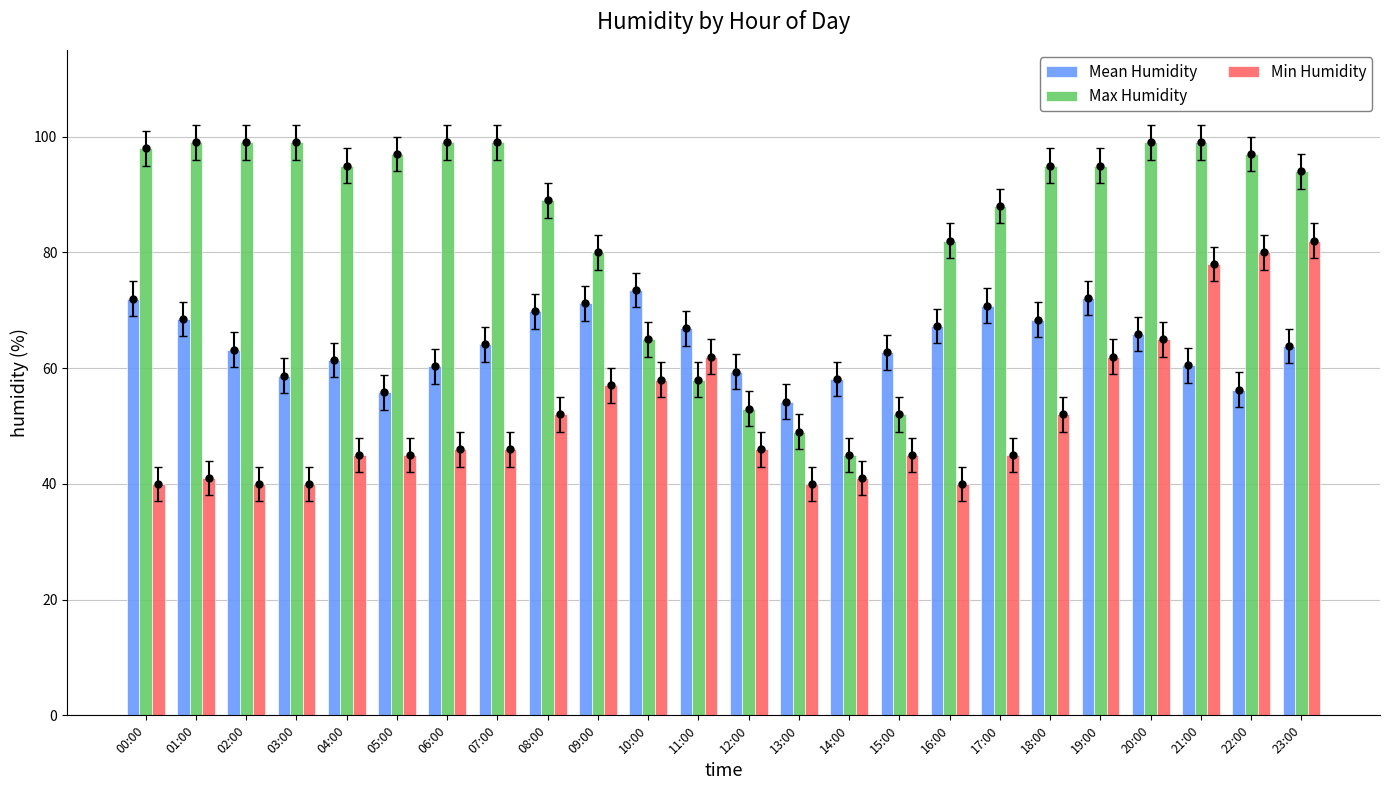

Rank the categories by Min Humidity value from highest to lowest.

23:00, 22:00, 21:00, 20:00, 11:00, 19:00, 10:00, 09:00, 08:00, 18:00, 06:00, 07:00, 12:00, 04:00, 05:00, 15:00, 17:00, 01:00, 14:00, 00:00, 02:00, 03:00, 13:00, 16:00